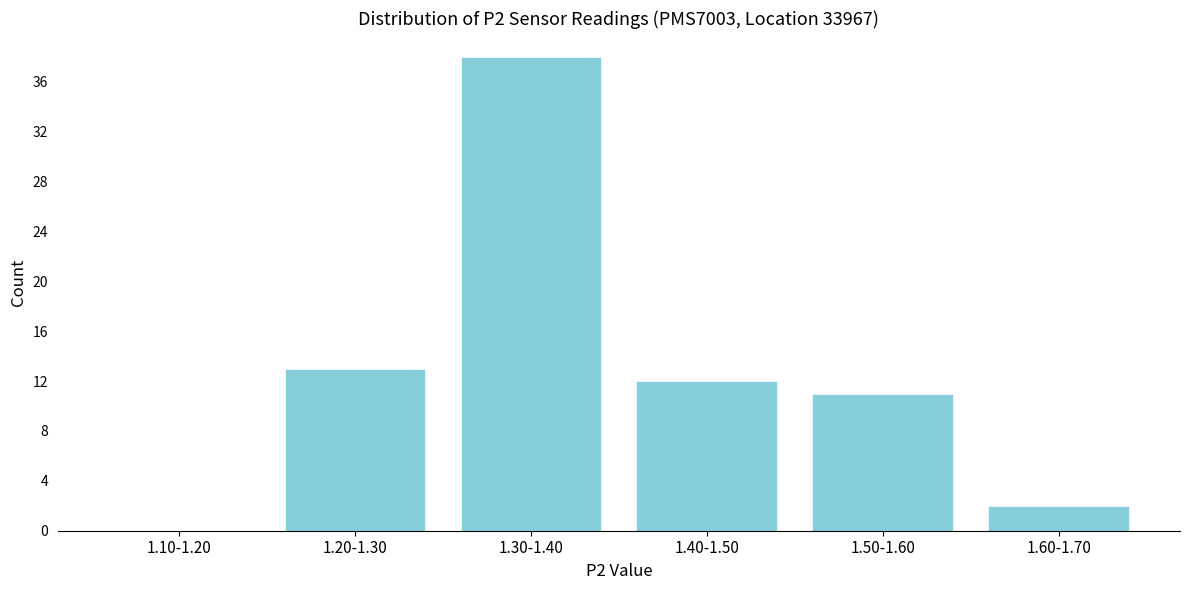

Reading right to left, extract all data points from this chart.

1.60-1.70=2	1.50-1.60=11	1.40-1.50=12	1.30-1.40=38	1.20-1.30=13	1.10-1.20=0